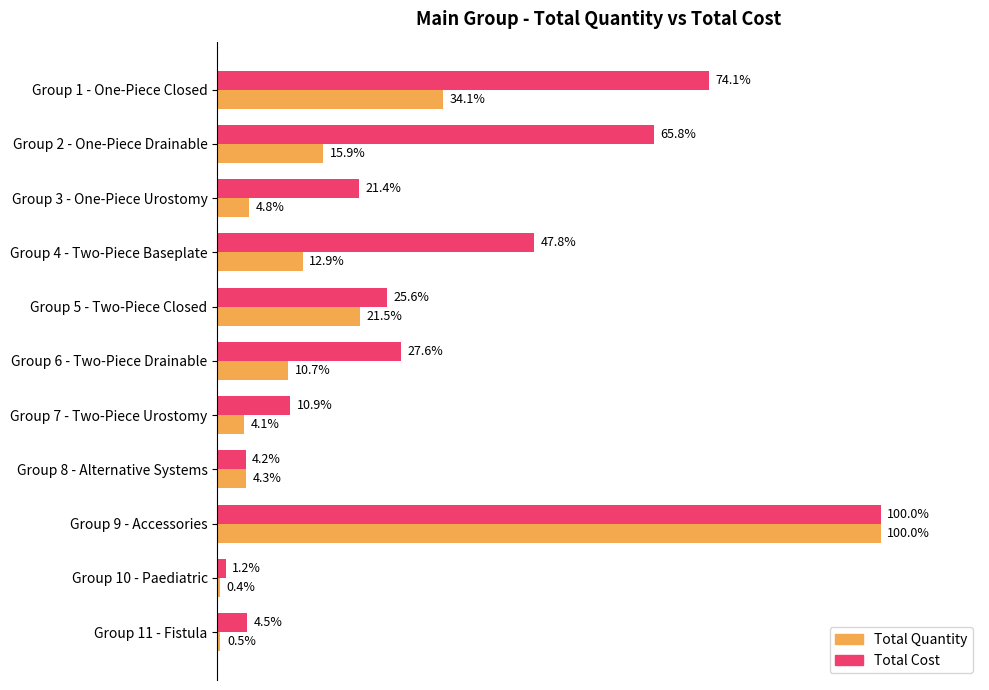

What are all the series names shown in the legend?

Total Quantity, Total Cost